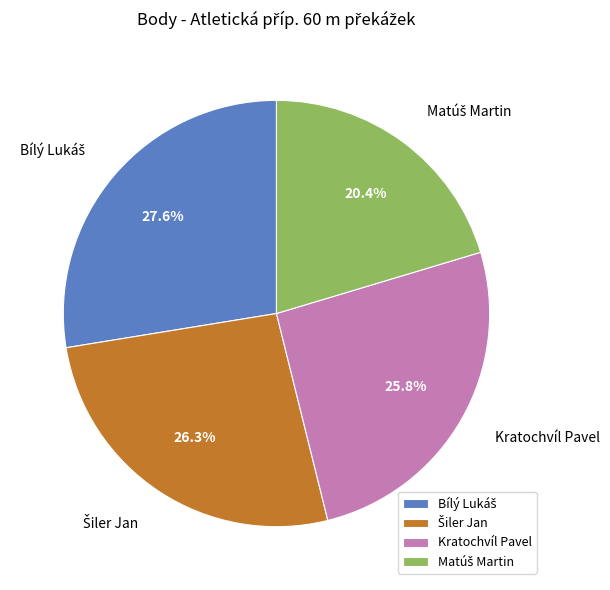

What portion of the pie excludes Kratochvíl Pavel?

74.2%